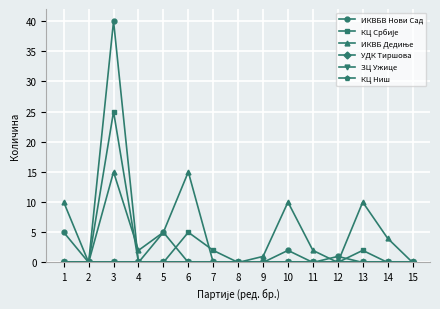

Reading left to right, list all the values displayed in this chart.

ИКВБВ Нови Сад: 1=5	2=0	3=40	4=0	5=5	6=0	7=0	8=0	9=0	10=2	11=0	12=1	13=0	14=0	15=0
КЦ Србије: 1=0	2=0	3=25	4=0	5=0	6=5	7=2	8=0	9=0	10=0	11=0	12=0	13=2	14=0	15=0
ИКВБ Дедиње: 1=10	2=0	3=15	4=2	5=5	6=15	7=0	8=0	9=1	10=10	11=2	12=0	13=10	14=4	15=0
УДК Тиршова: 1=0	2=0	3=0	4=0	5=0	6=0	7=0	8=0	9=0	10=0	11=0	12=0	13=0	14=0	15=0
ЗЦ Ужице: 1=0	2=0	3=0	4=0	5=0	6=0	7=0	8=0	9=0	10=0	11=0	12=0	13=0	14=0	15=0
КЦ Ниш: 1=0	2=0	3=0	4=0	5=0	6=0	7=0	8=0	9=0	10=0	11=0	12=0	13=0	14=0	15=0